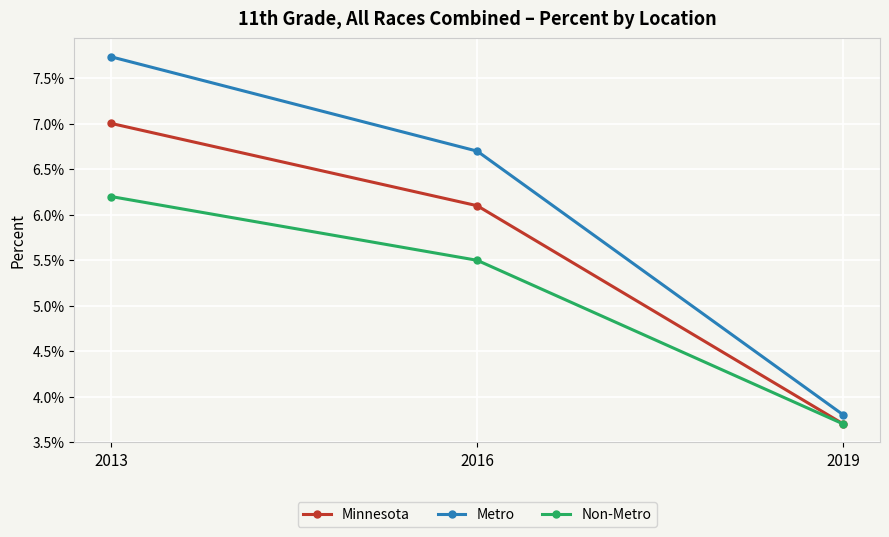

What are all the series names shown in the legend?

Minnesota, Metro, Non-Metro